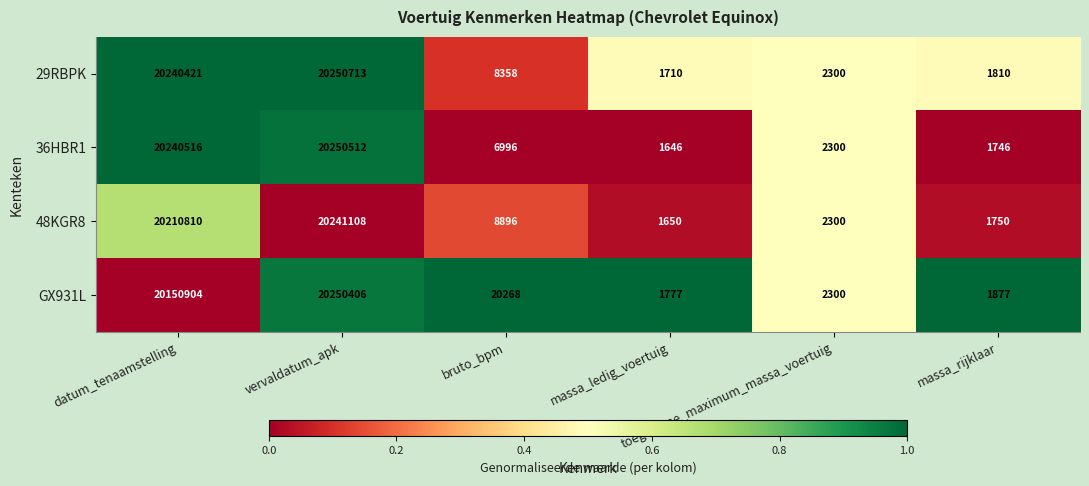

Rank the series by their maximum value, from lowest to highest.

48KGR8, GX931L, 36HBR1, 29RBPK